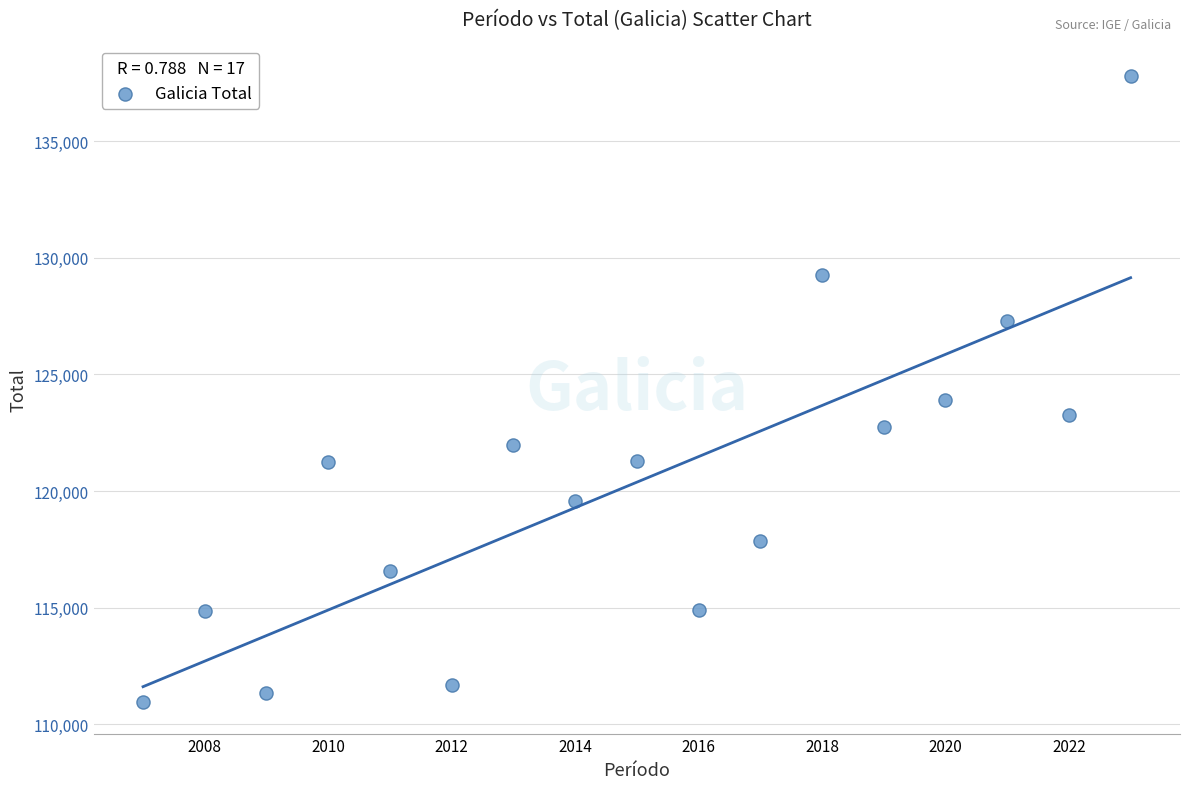

What Y value in the scatter plot is closest to 124364?

123904